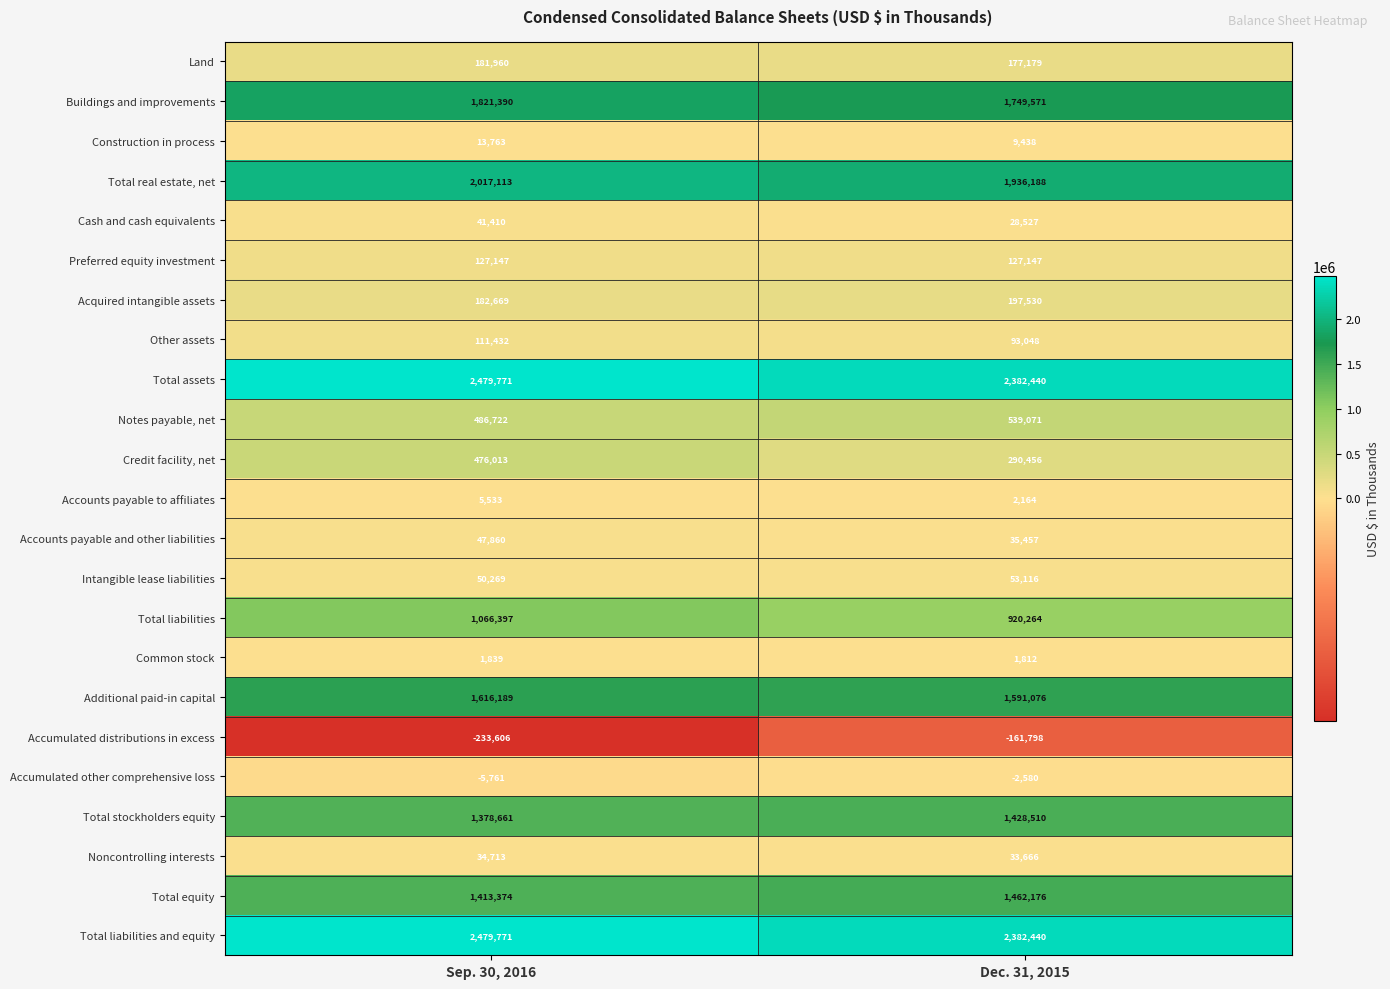

What is the difference between the Other assets values at Dec. 31, 2015 and Sep. 30, 2016?

18384